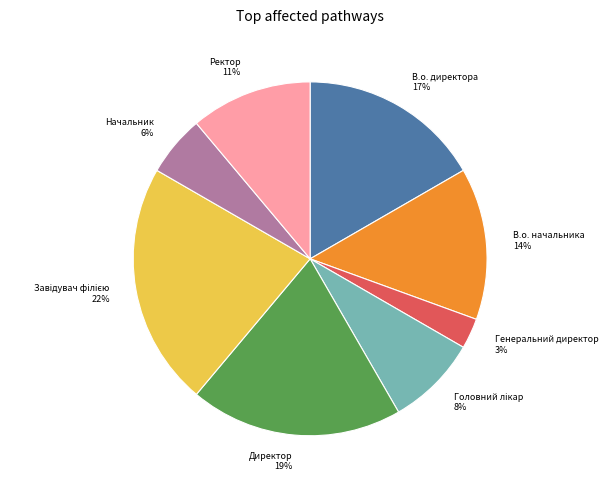

Which has a higher value, Директор or В.о. начальника?

Директор